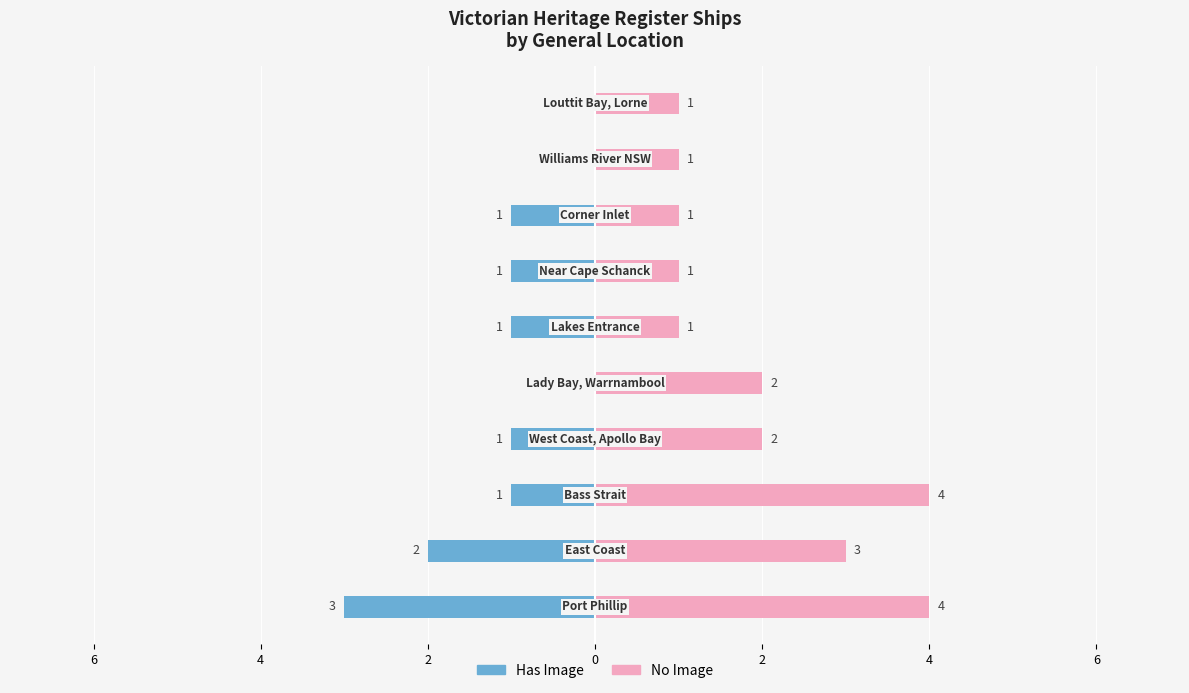

What is the average value of the Has Image series?

-1